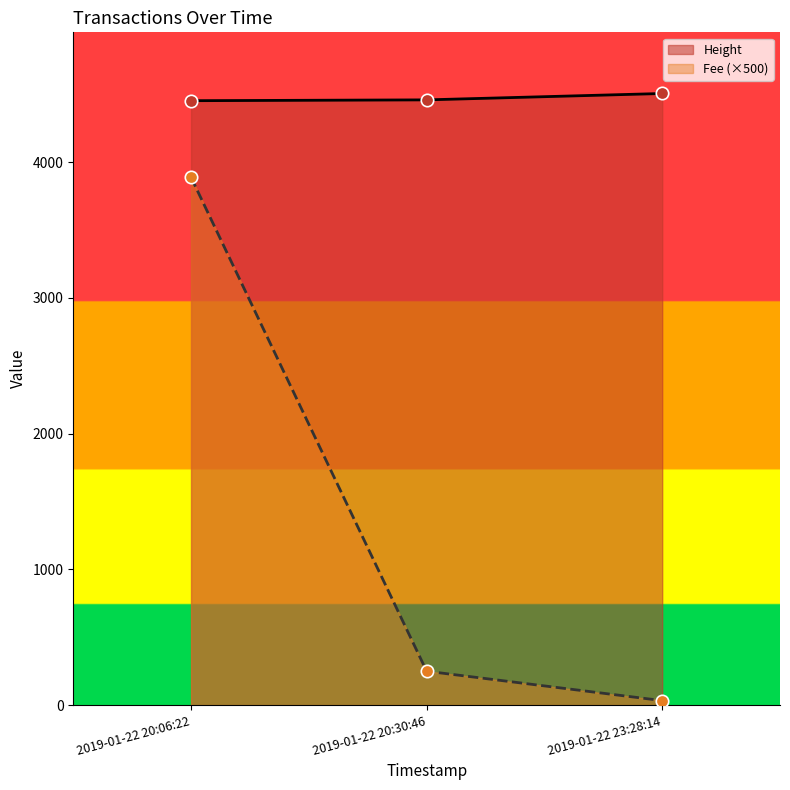

At which category is the sum across all series the highest?

2019-01-22 20:06:22